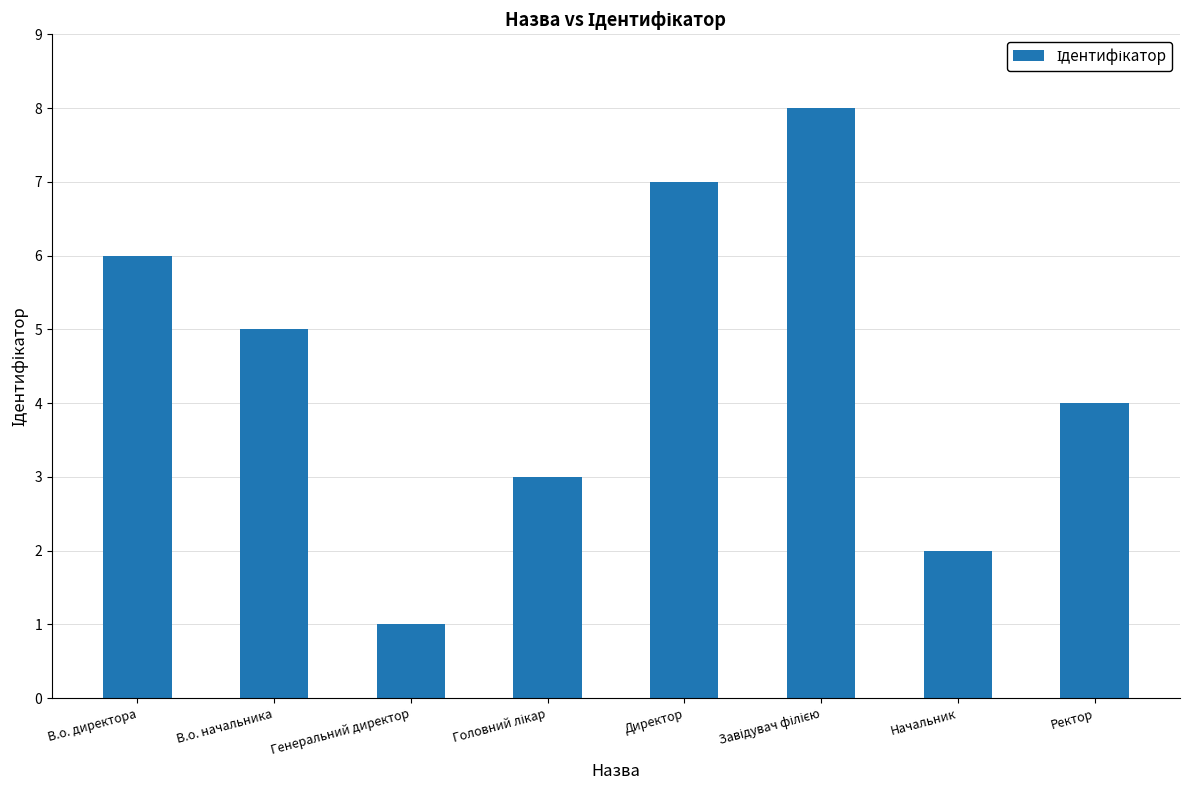

Reading left to right, list all the values displayed in this chart.

6	5	1	3	7	8	2	4